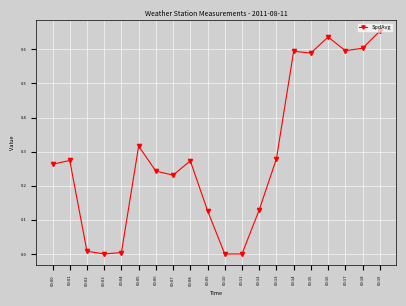

Is it true that the value at 00:18 is 0.2?

False